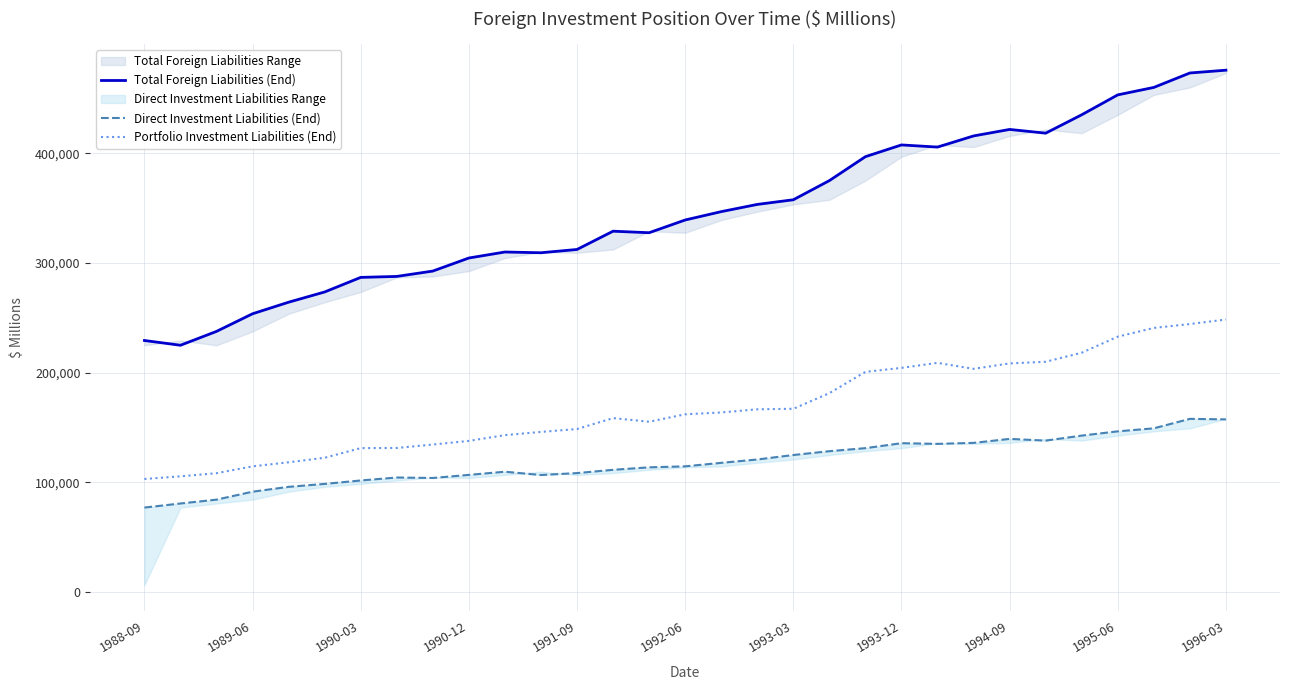

How many distinct data groups are displayed?

3